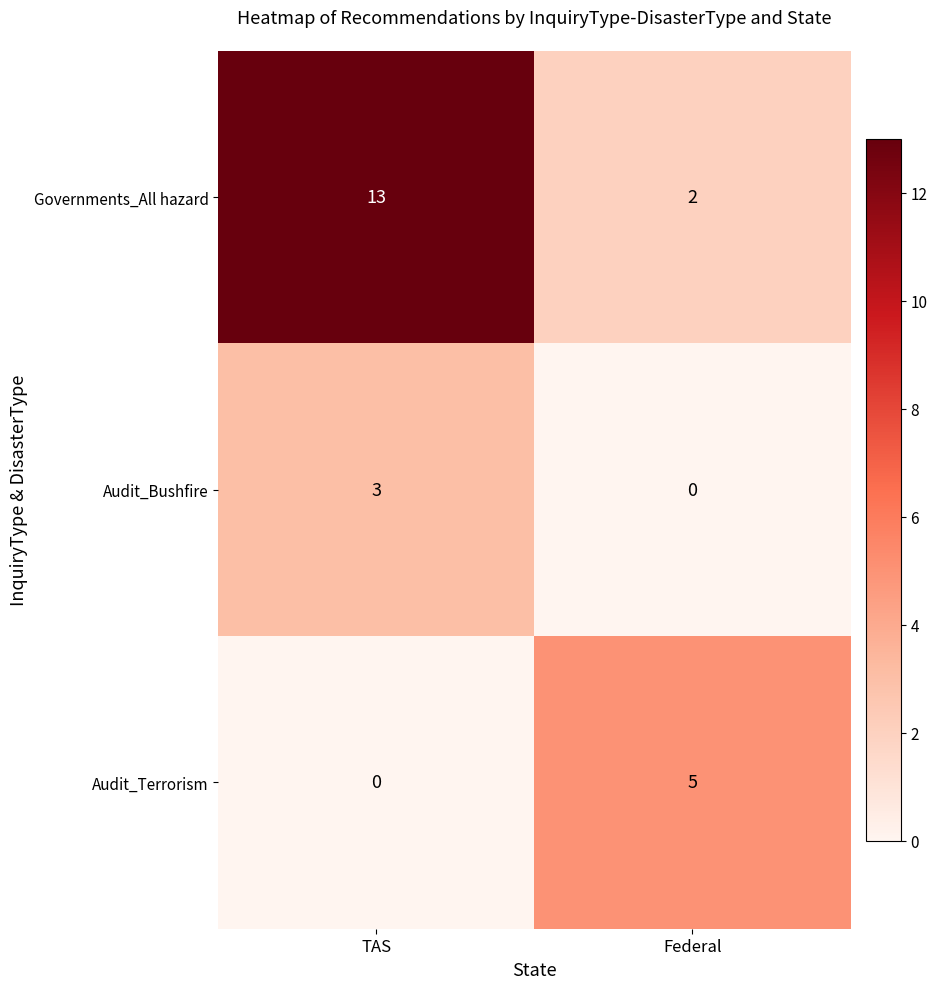

What is the difference between the highest and lowest values at TAS?

13